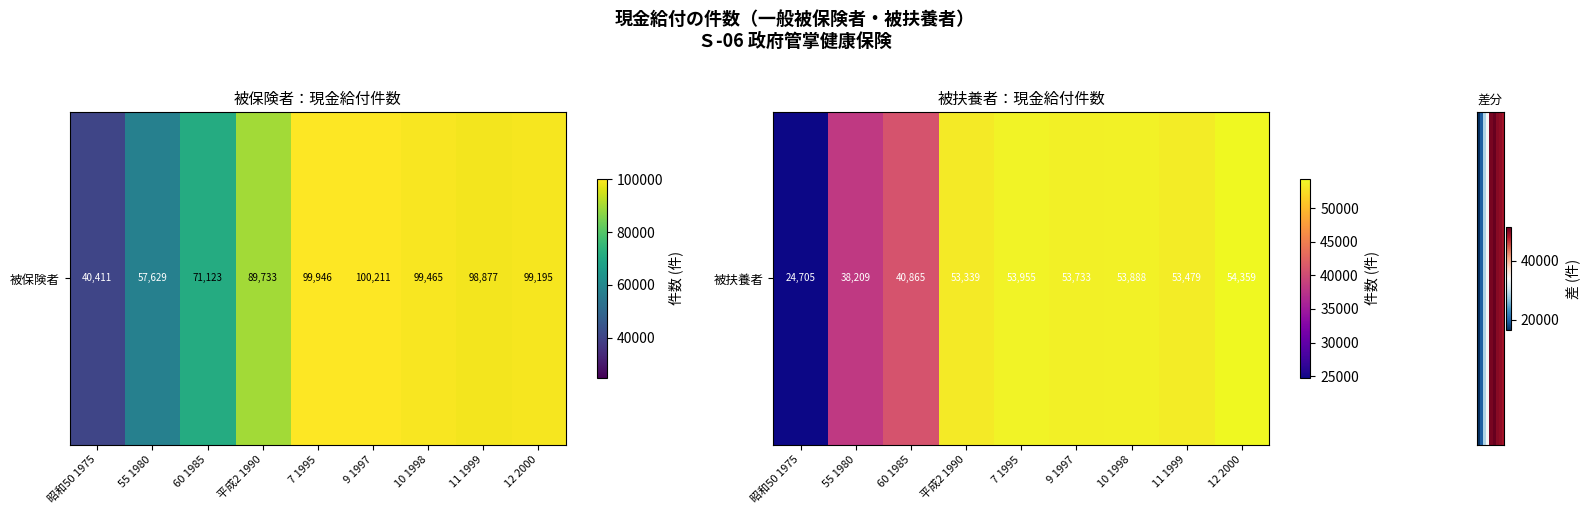

Reading left to right, what are all the values shown in this chart?

昭和50 1975=15706	55 1980=19420	60 1985=30258	平成2 1990=36394	7 1995=45991	9 1997=46478	10 1998=45577	11 1999=45398	12 2000=44836